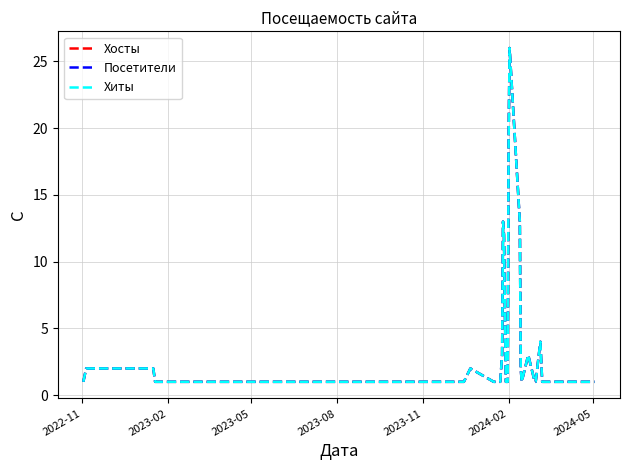

Does the chart display data point markers on the line(s)?

No